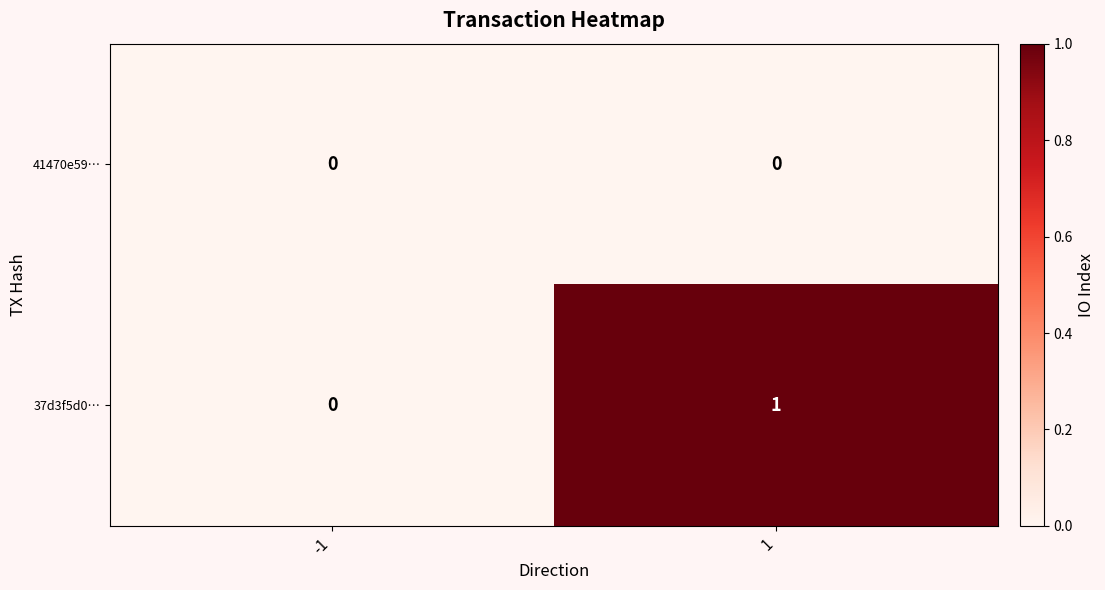

Between -1 and 1, which series saw the biggest shift?

37d3f5d0…